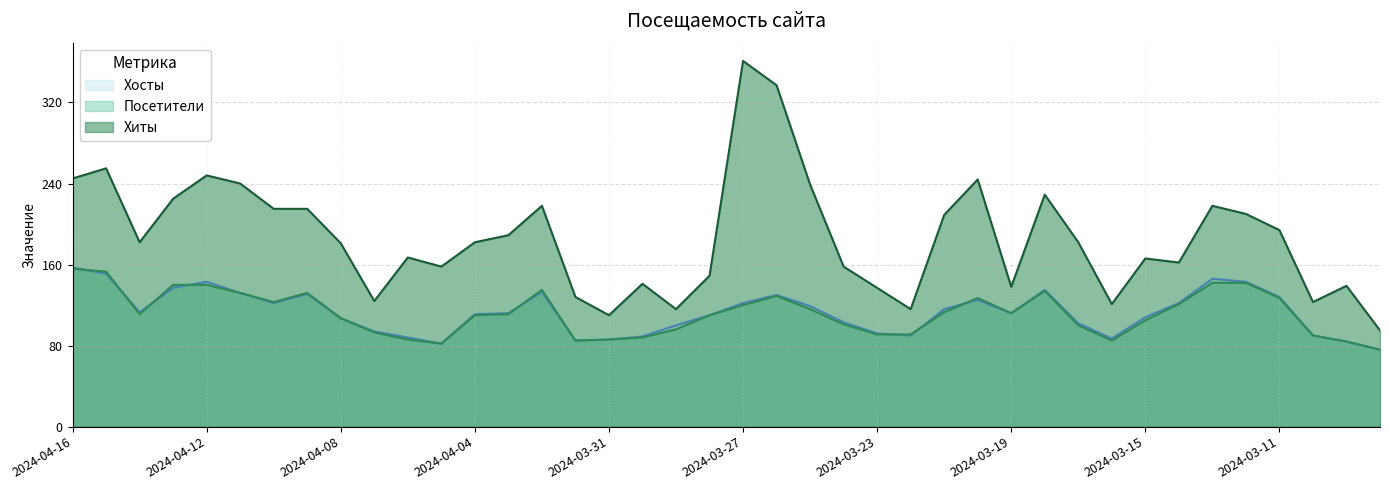

How many interior local valleys does the Посетители series have?

6